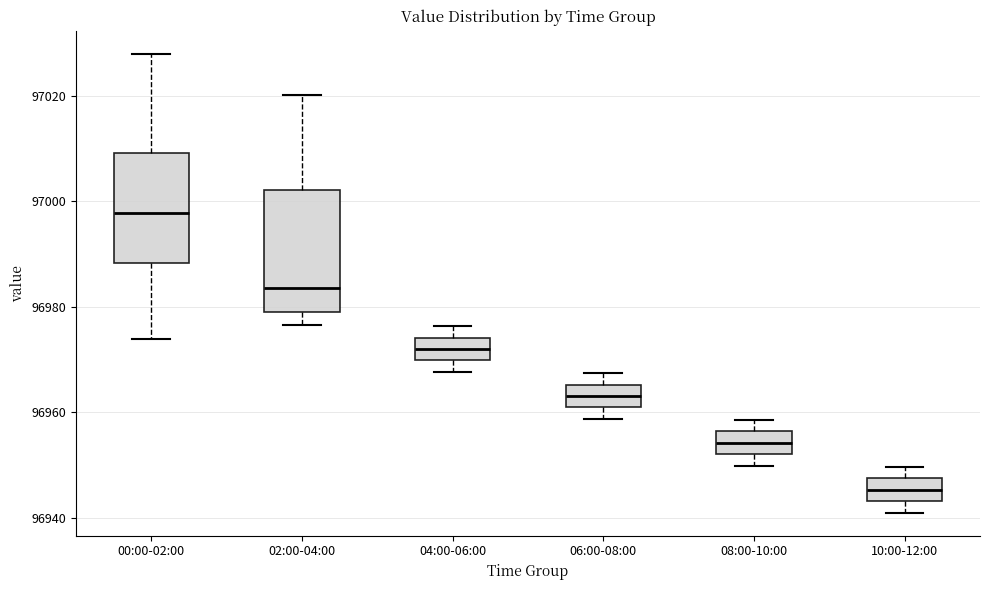

Which box is the tallest, from its lower edge to its upper edge?

02:00-04:00